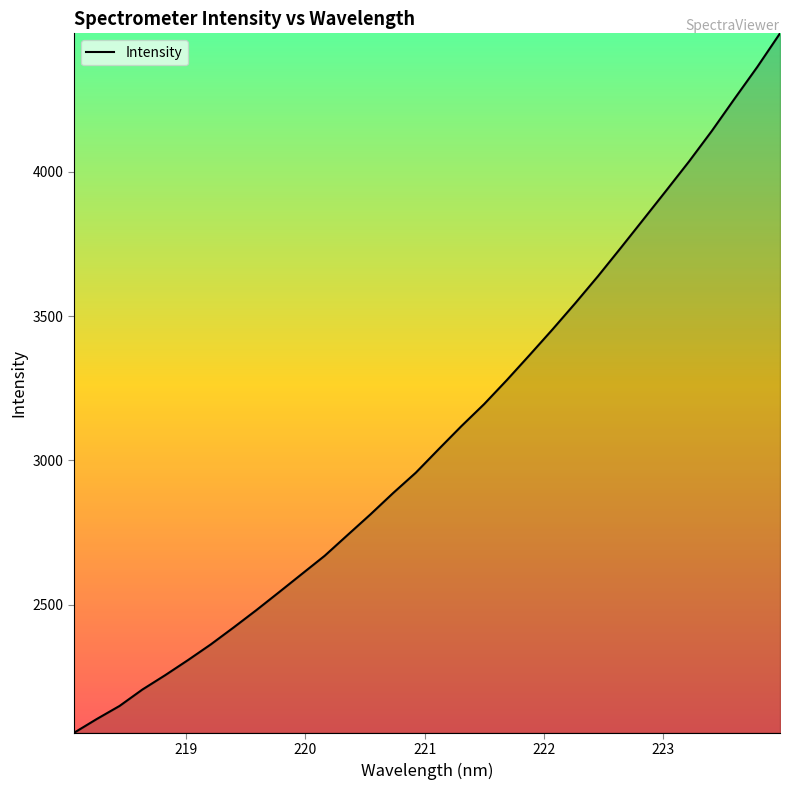

What is the difference between the maximum and minimum values?

2424.6